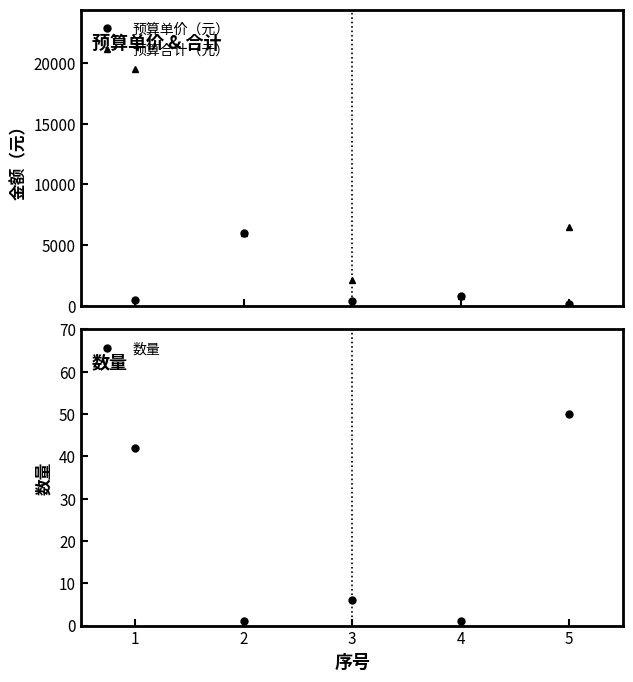

What is the difference between the maximum and minimum values in the 数量 series?

49